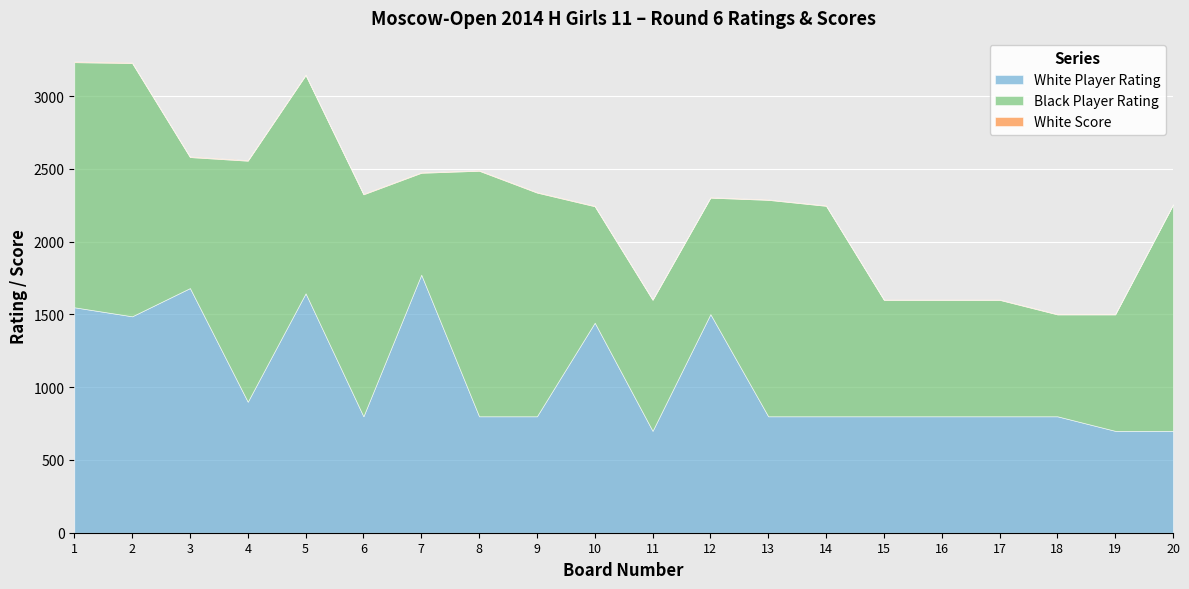

Count the White Score values in the range 3 to 4.

18